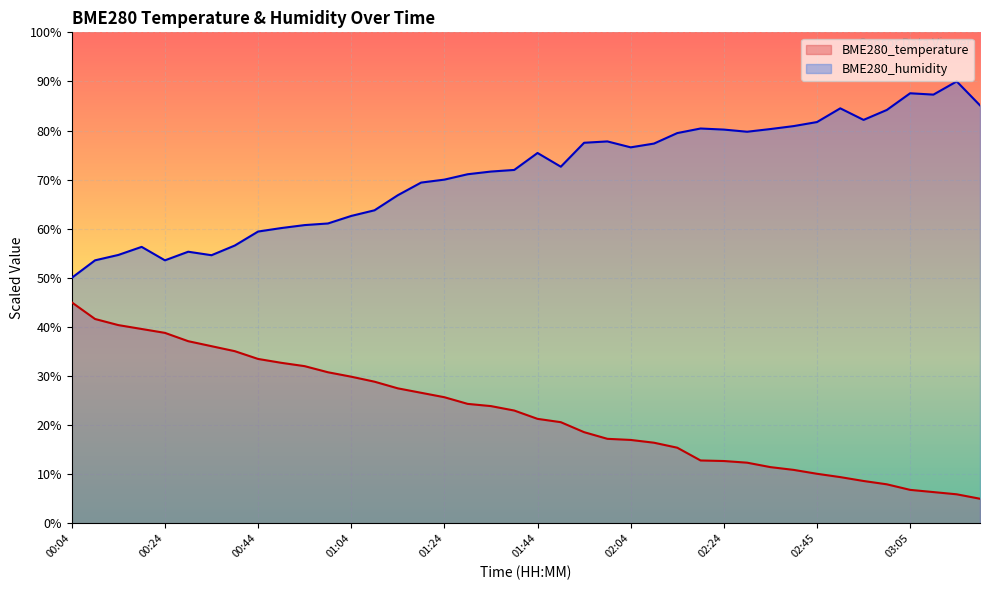

At which category is the sum across all series the highest?

01:44